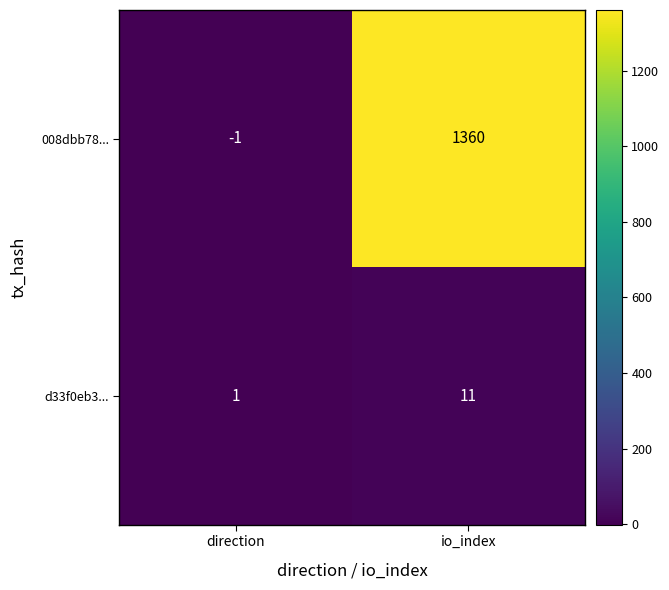

What is the approximate value of d33f0eb3... at io_index, to the nearest 10?

10